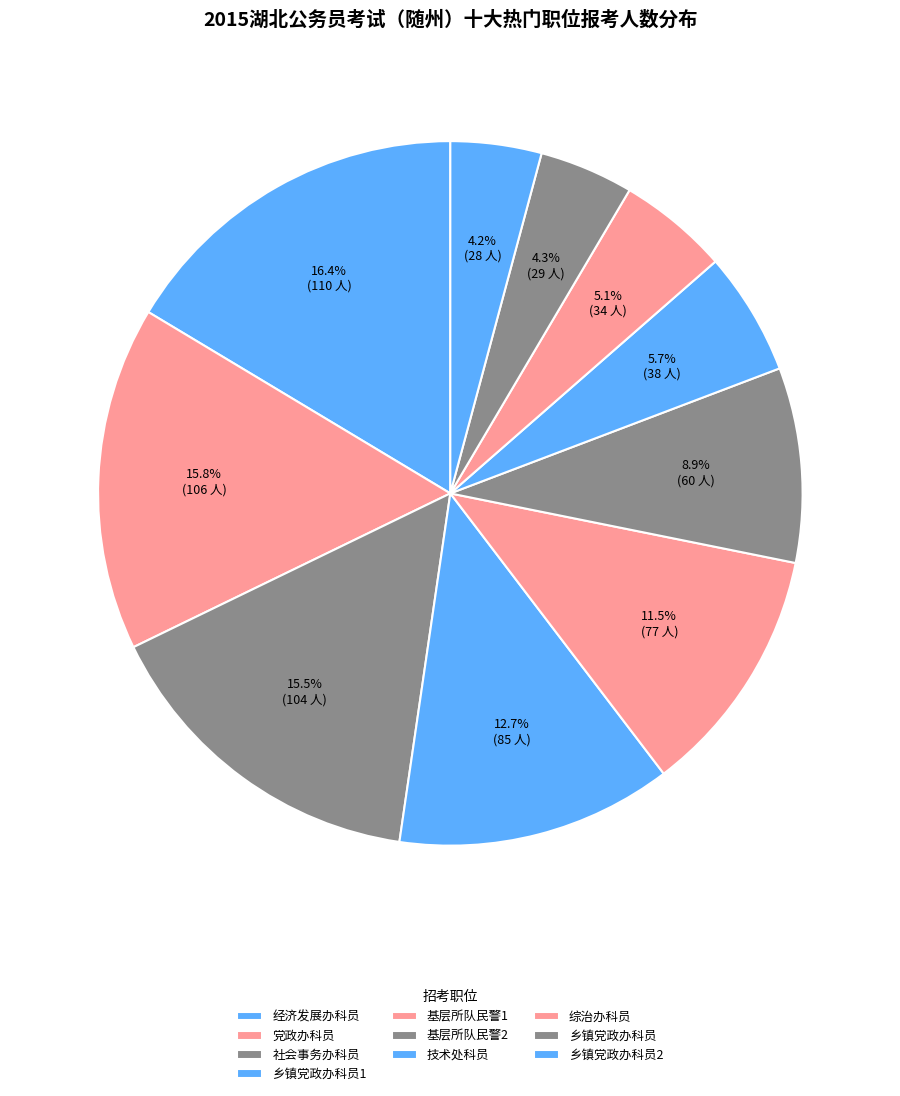

What portion of the pie excludes 社会事务办科员?

84.5%